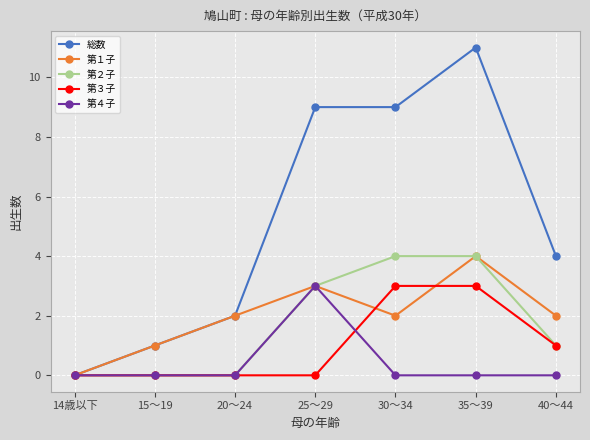

Count the 第２子 values in the range 0 to 4.

7